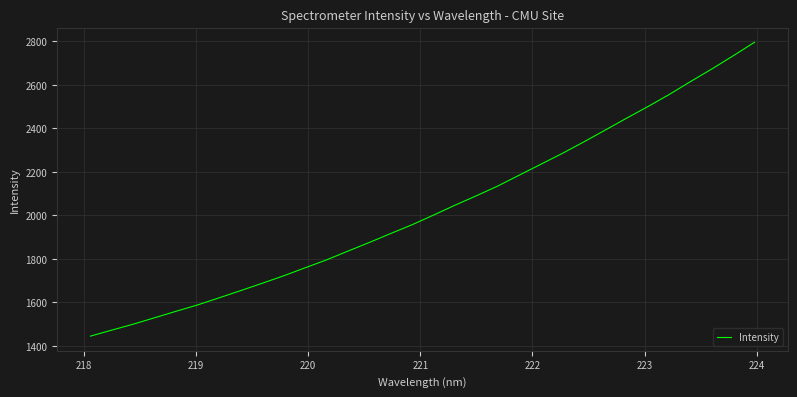

What is the smallest value displayed?

1445.3